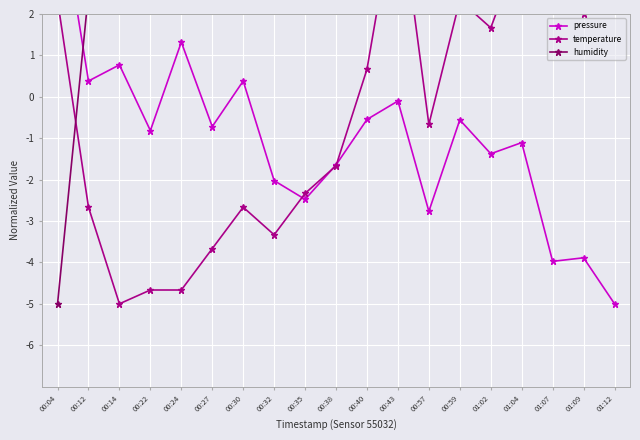

What is the label of the 11th point from the right?

00:35